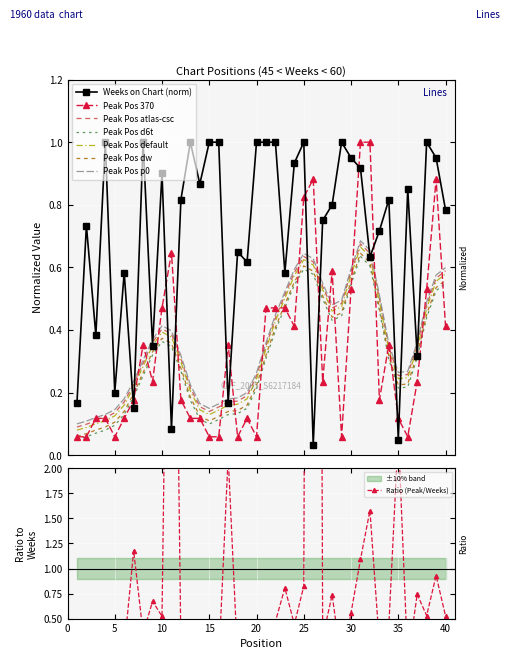

True or false: Peak Pos atlas-csc and Peak Pos d6t intersect in this chart.

False